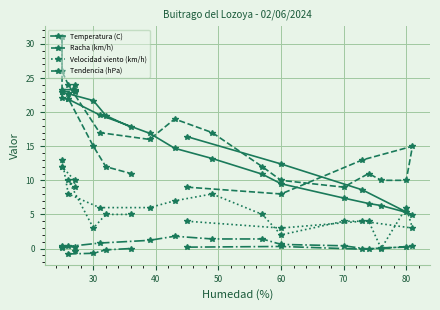

Is the value of Racha (km/h) at 23 greater than the value of Temperatura (C) at 10?

No